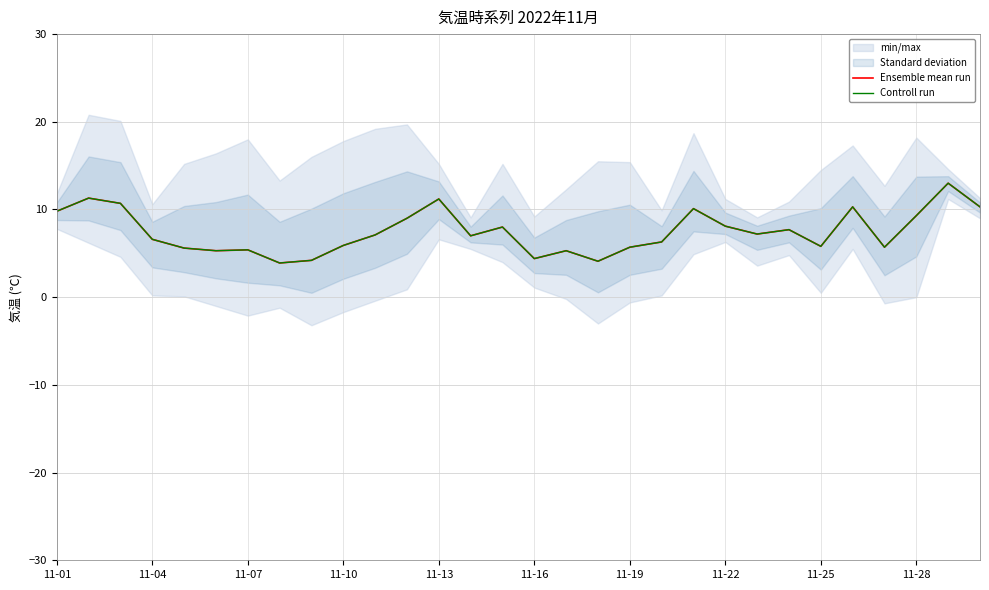

What is the minimum value for Controll run?

3.9